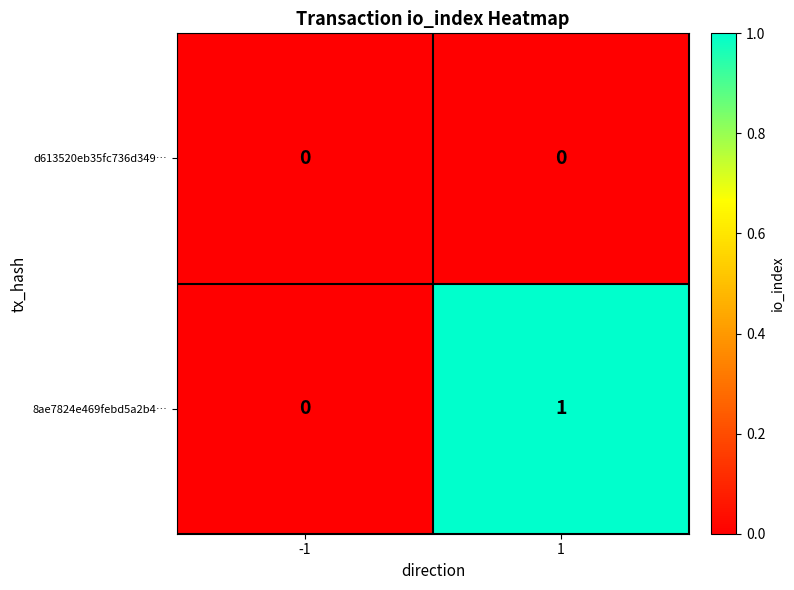

The 8ae7824e469febd5a2b4… series shows 0 at 1. True or false?

False